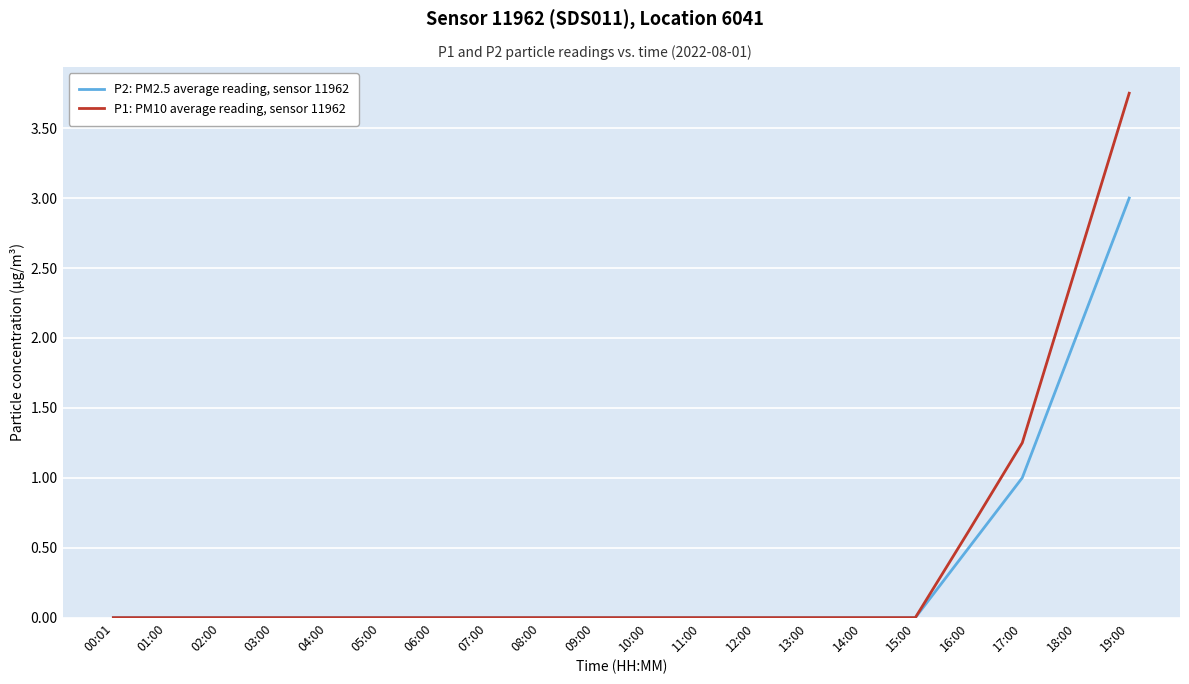

What position from the right is 11:00?

9